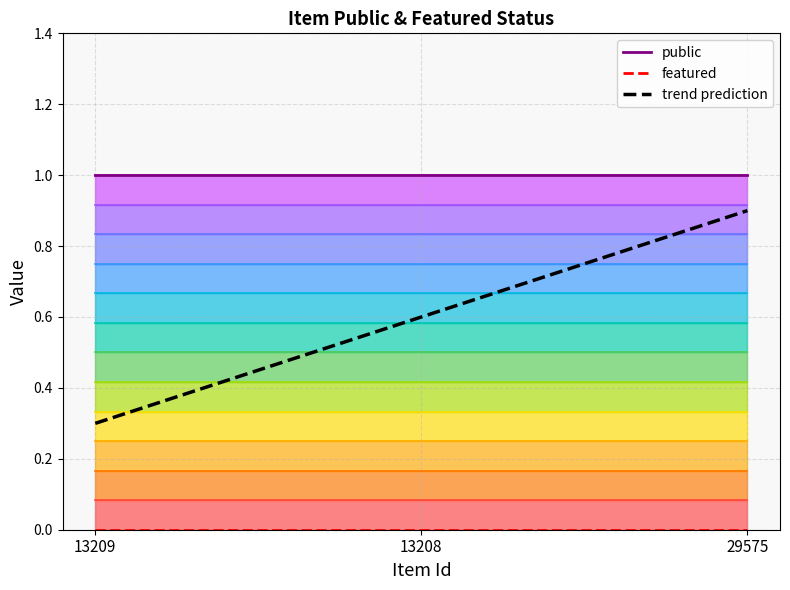

How many lines are shown in the chart?

3